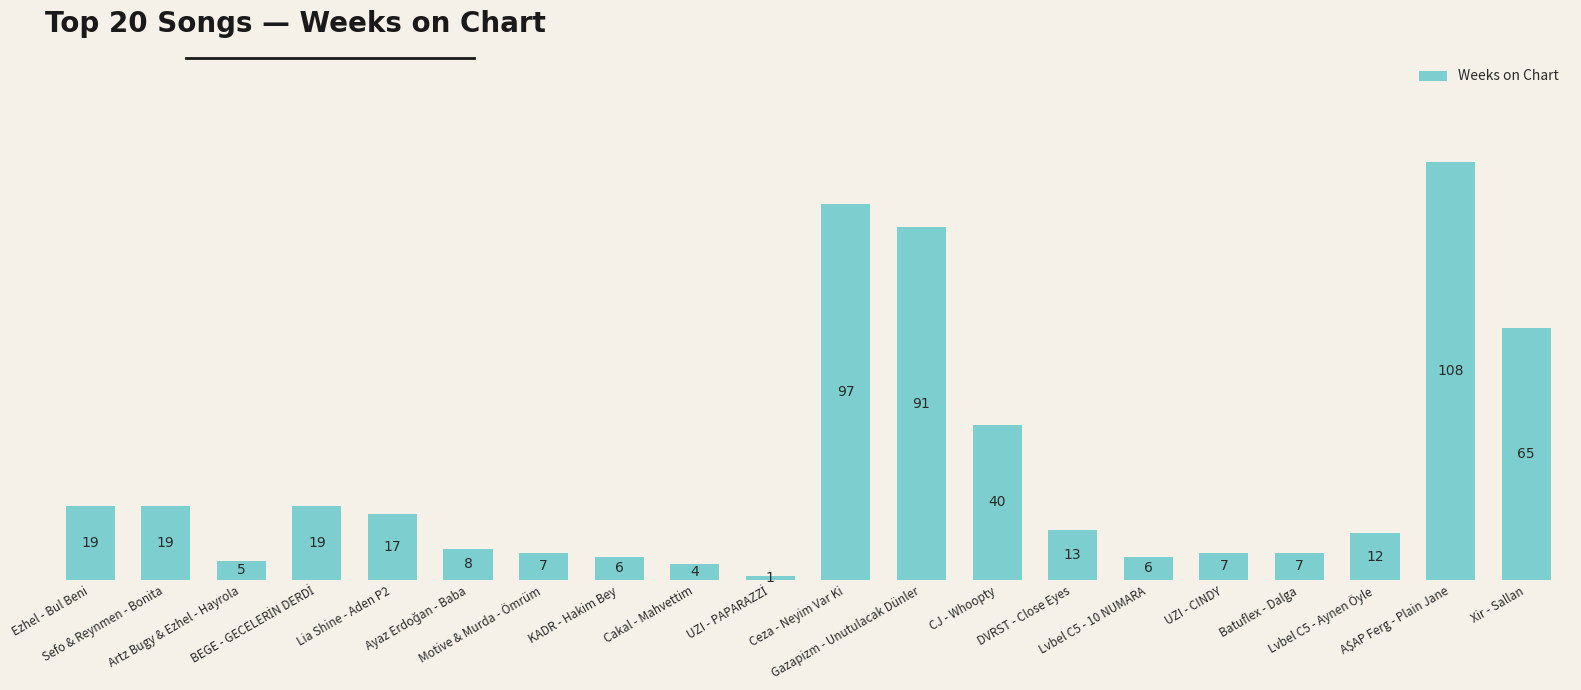

Which has a higher value, Artz Bugy & Ezhel - Hayrola or UZI - CINDY?

UZI - CINDY